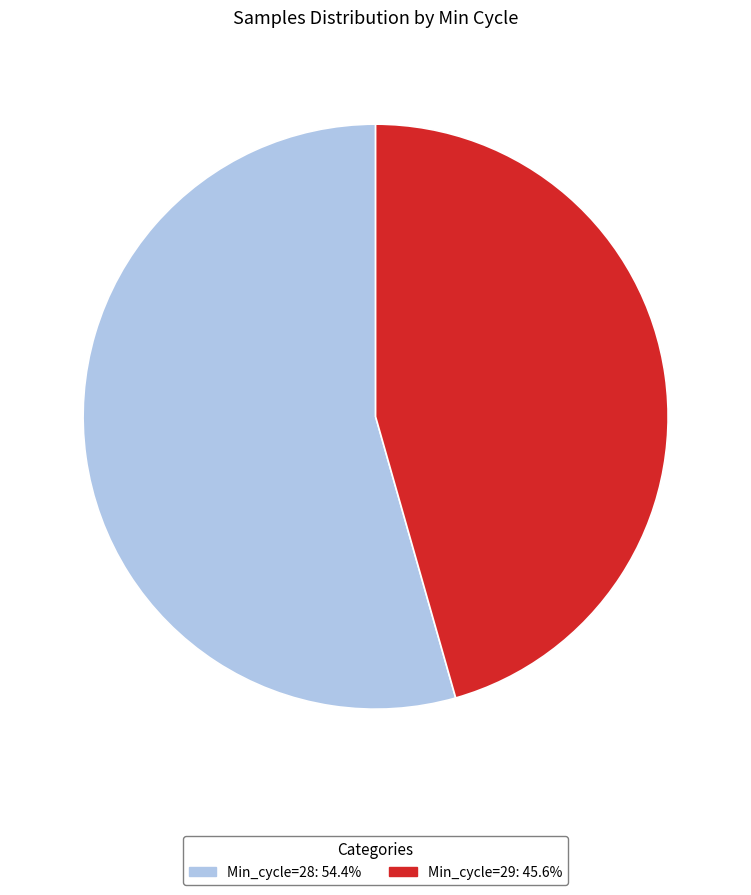

What is the ratio of the value at Min_cycle=29: 45.6% to the value at Min_cycle=28: 54.4%?

0.8